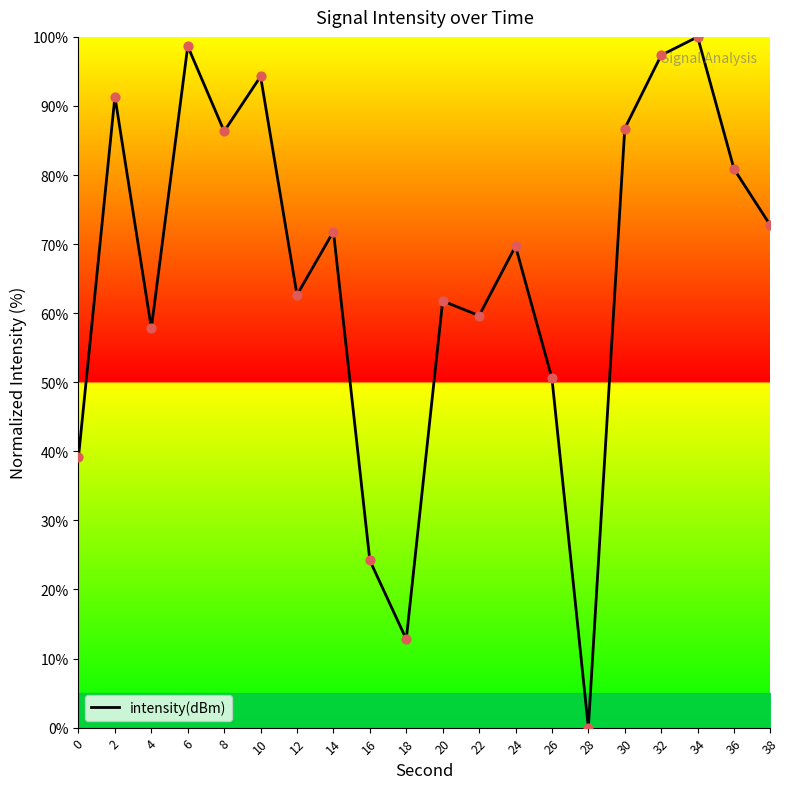

Approximately how many times larger is the value at 16 compared to 18?

1.9